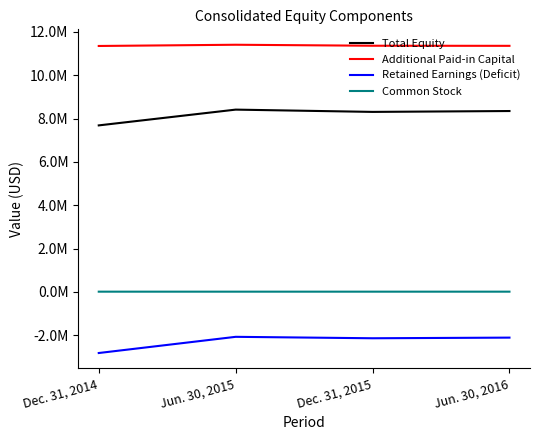

Which series has the largest range (max minus min)?

Retained Earnings (Deficit)